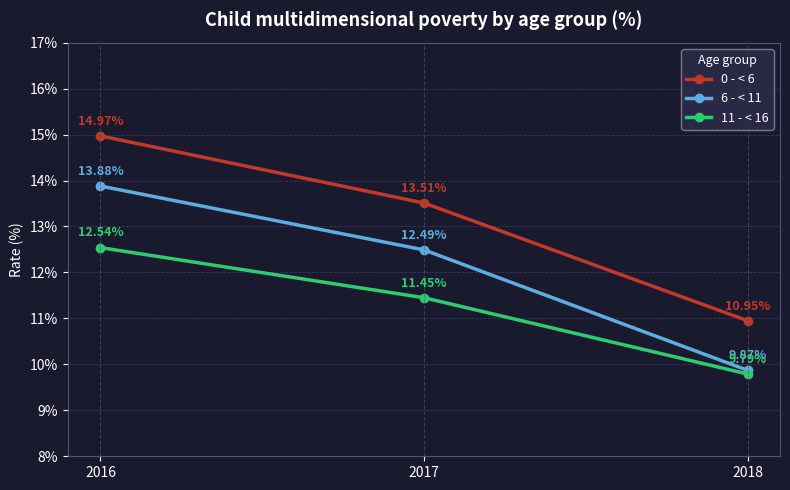

What is the sum of all 11 - < 16 values?

33.8